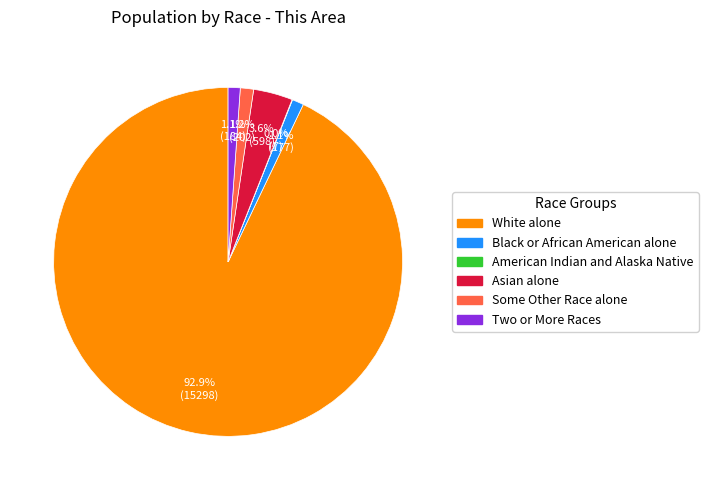

Which category accounts for the majority?

White alone